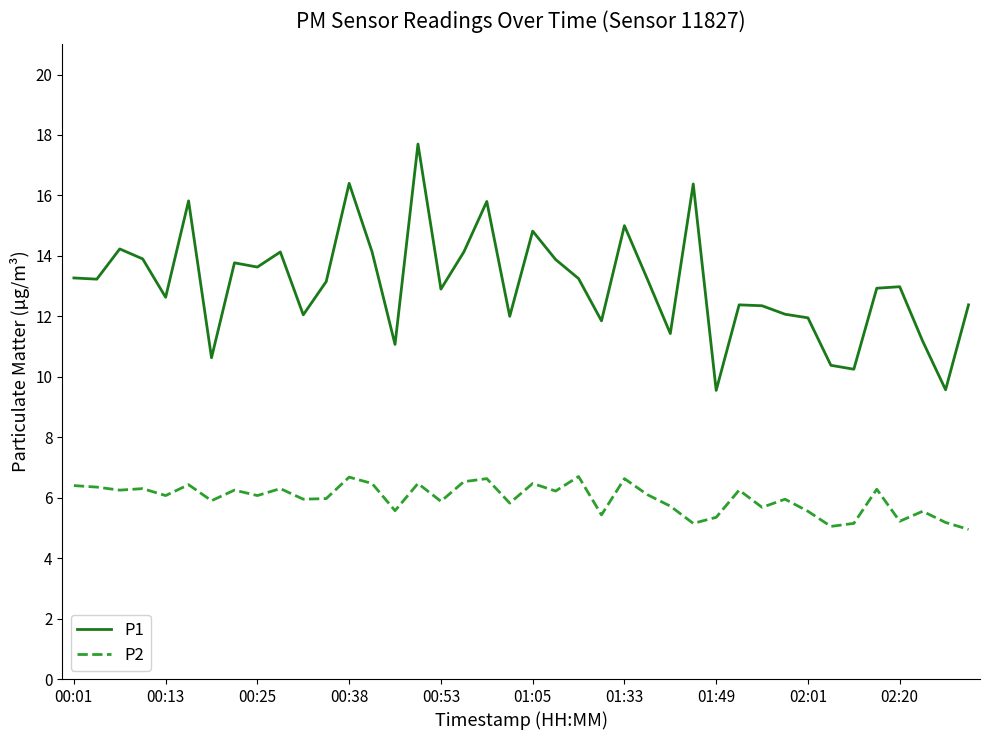

What are all the series names shown in the legend?

P1, P2